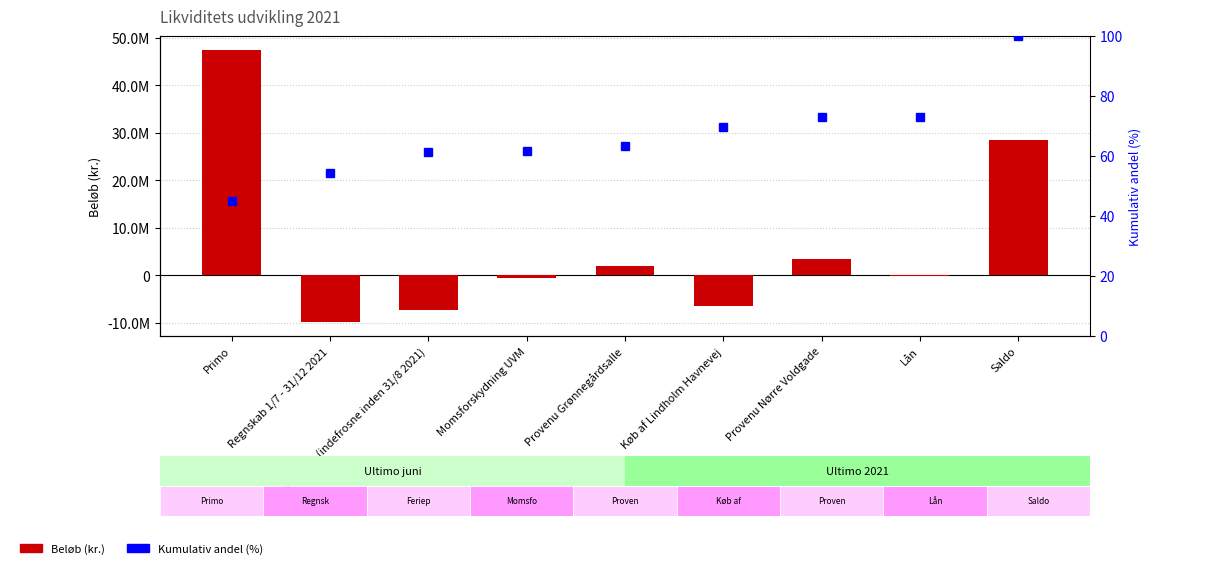

Are the bars grouped side by side (vs. stacked)?

Yes